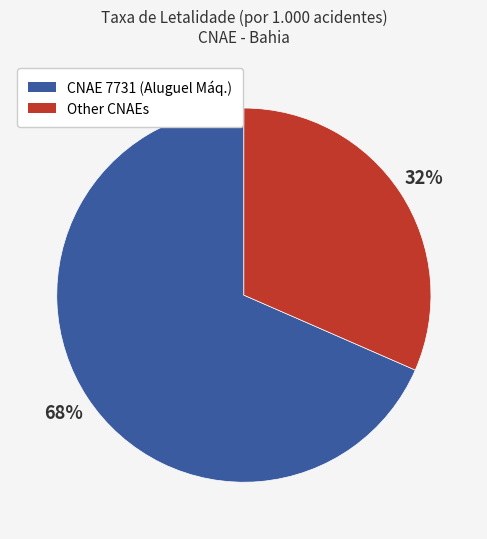

Is there any slice that represents more than half of the pie?

Yes